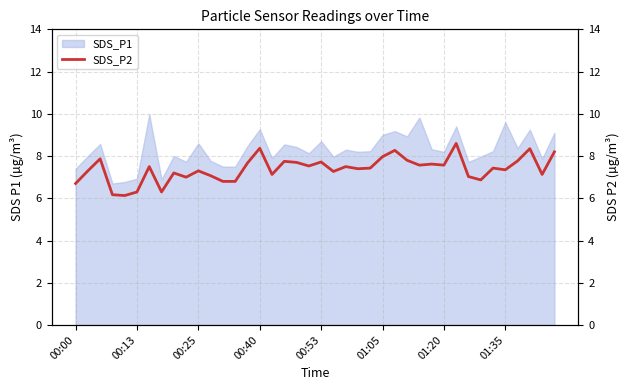

Which has a higher value, 39 or 32?

39